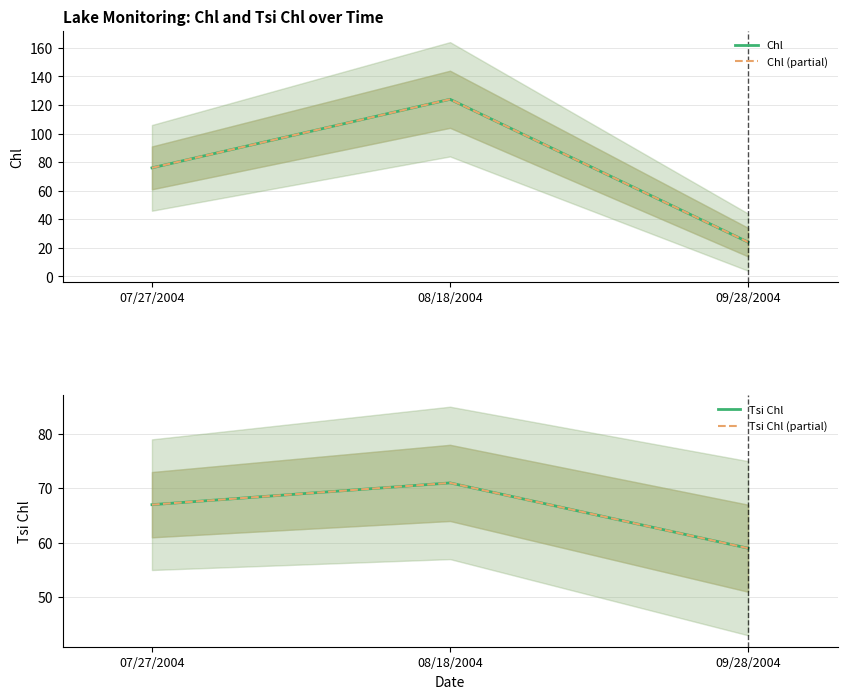

How many values in the Chl (partial) series exceed 76?

1